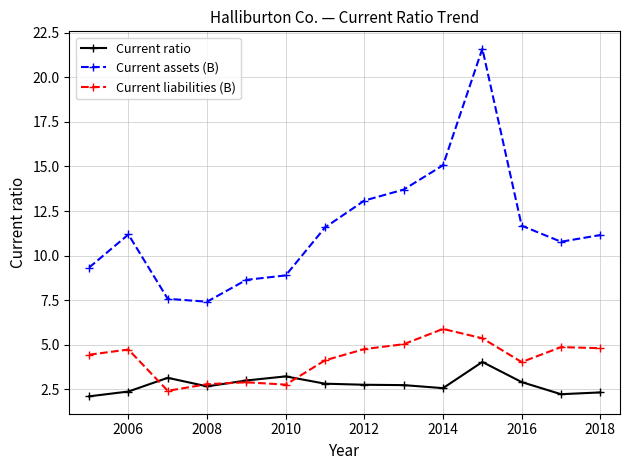

How many lines are shown in the chart?

3